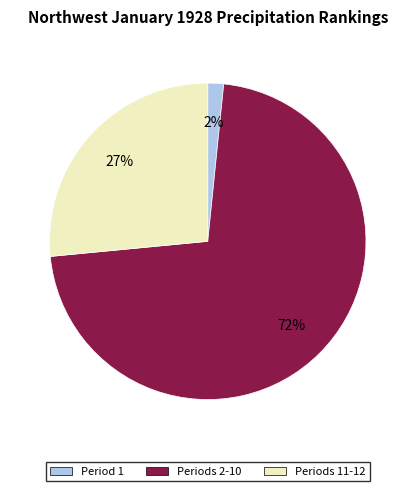

Is there any slice that represents more than half of the pie?

Yes